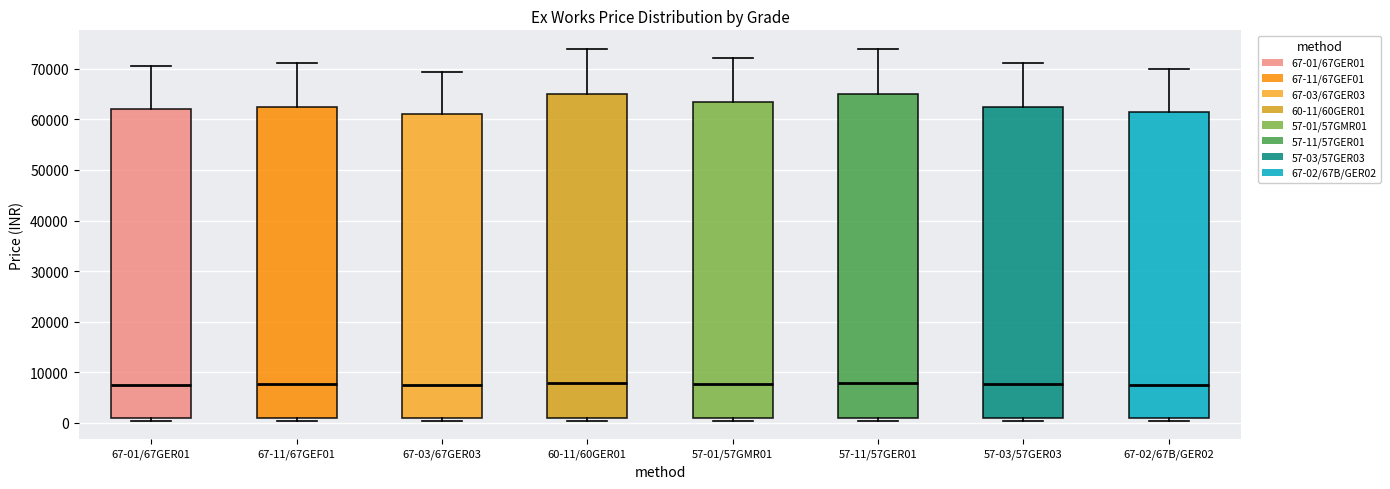

Where is the lower edge of the box for 57-11/57GER01 on the y-axis? The values are not printed on the chart, so give them approximately, as read against the axis.

1000